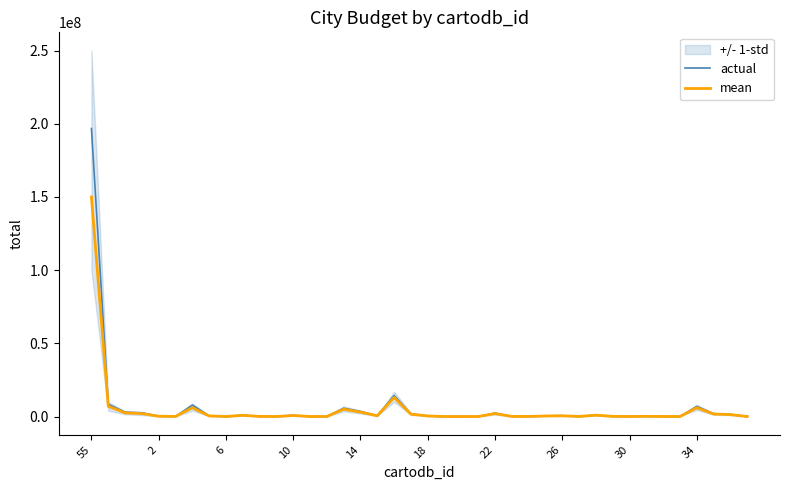

Reading left to right, extract all data points from this chart.

actual: 196783581	8361852	2969317	2550000	243498	50000	7772885	497450	25000	924511	96000	14000	819627	20200	15727	5624276	3497350	541617	14309858	1804485	410650	100	100	100	2309534	79592	40652	418201	561730	54000	985689	118444	22224	147343	29500	1094	6906535	1943211	1433481	13010
mean: 150000000	7000000	2500000	2000000	200000	40000	6000000	400000	20000	800000	80000	12000	700000	18000	14000	5000000	3000000	500000	13000000	1600000	380000	100	100	100	2000000	70000	36000	380000	500000	50000	900000	110000	20000	130000	27000	1000	6000000	1700000	1300000	12000